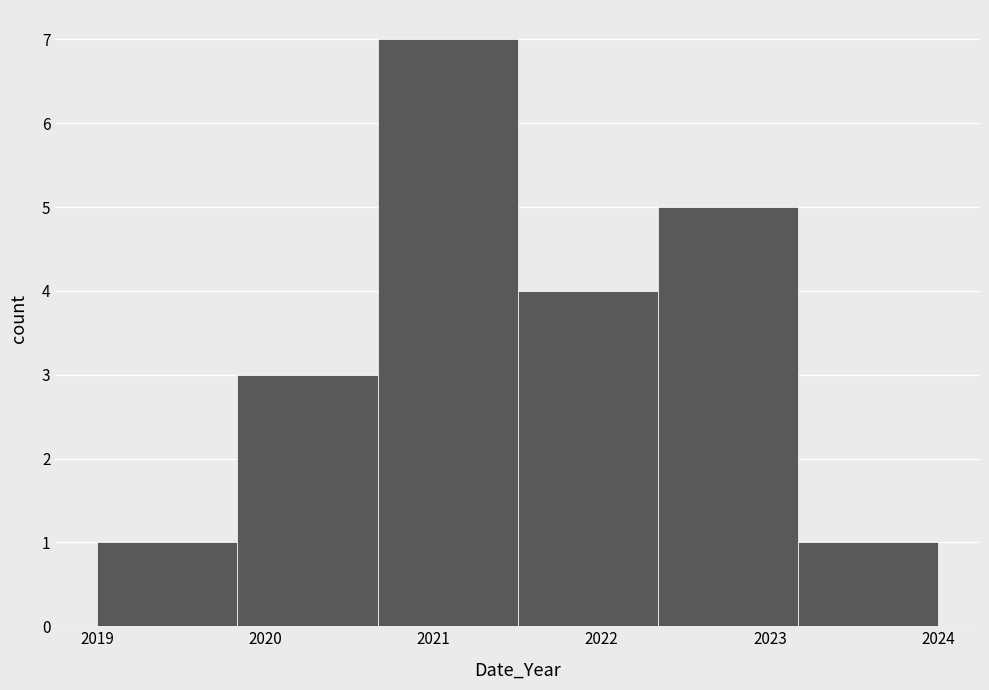

Reading left to right, list every bar in this chart as the range it spans on the x-axis followed by its height. Neither the bar edges nor the heights are printed on the chart, so give them approximately, as read against the axes.

2019.0 to 2019.8: 1
2019.8 to 2020.7: 3
2020.7 to 2021.5: 7
2021.5 to 2022.3: 4
2022.3 to 2023.2: 5
2023.2 to 2024.0: 1